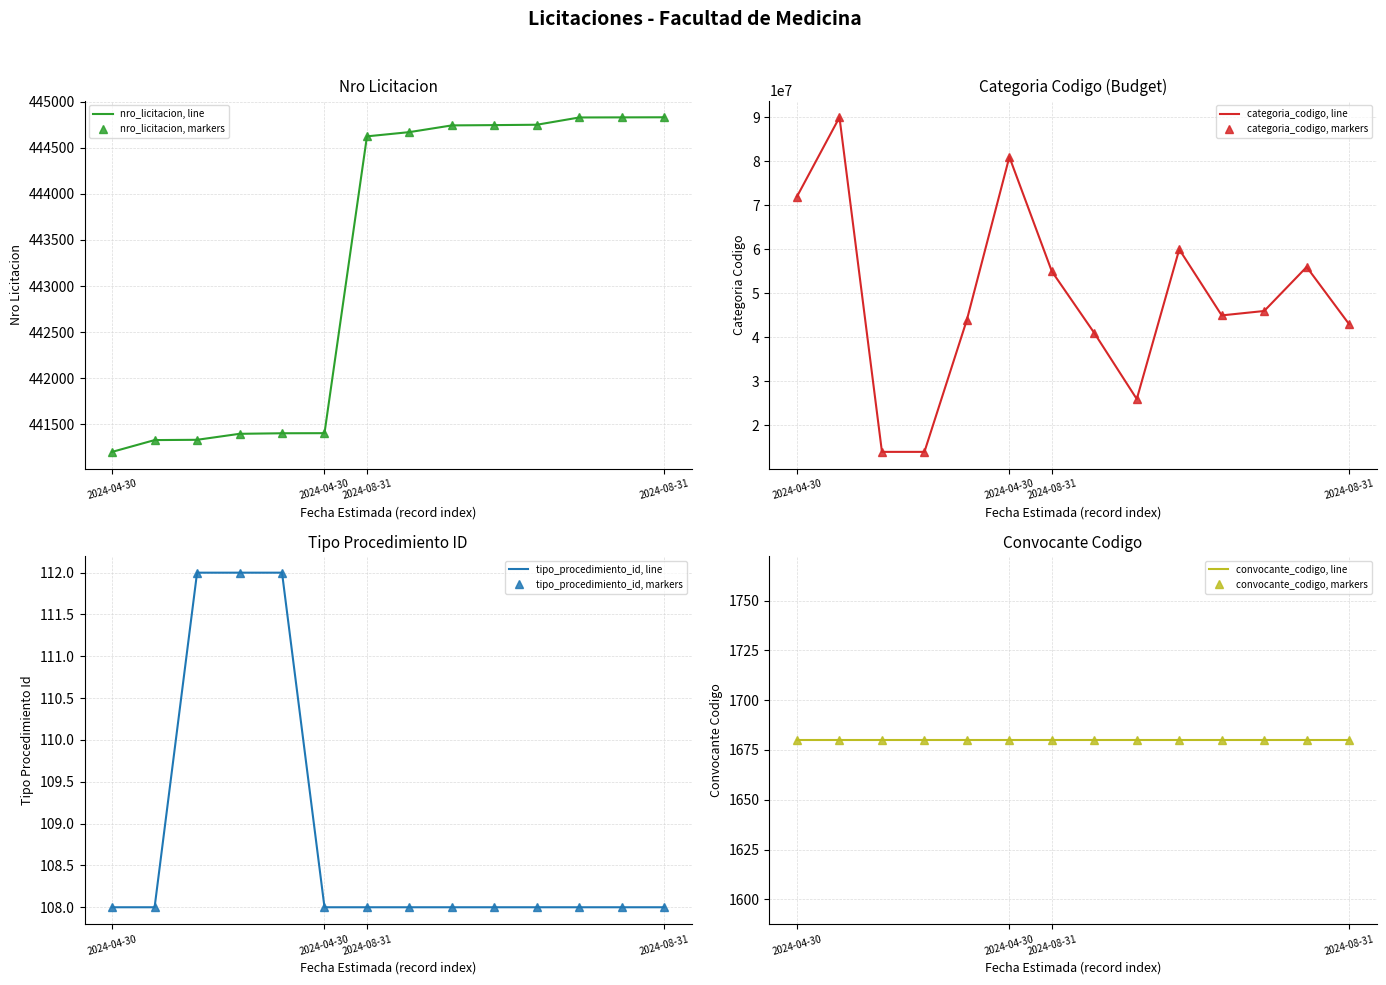

True or false: categoria_codigo has more than 1 interior local peaks.

True